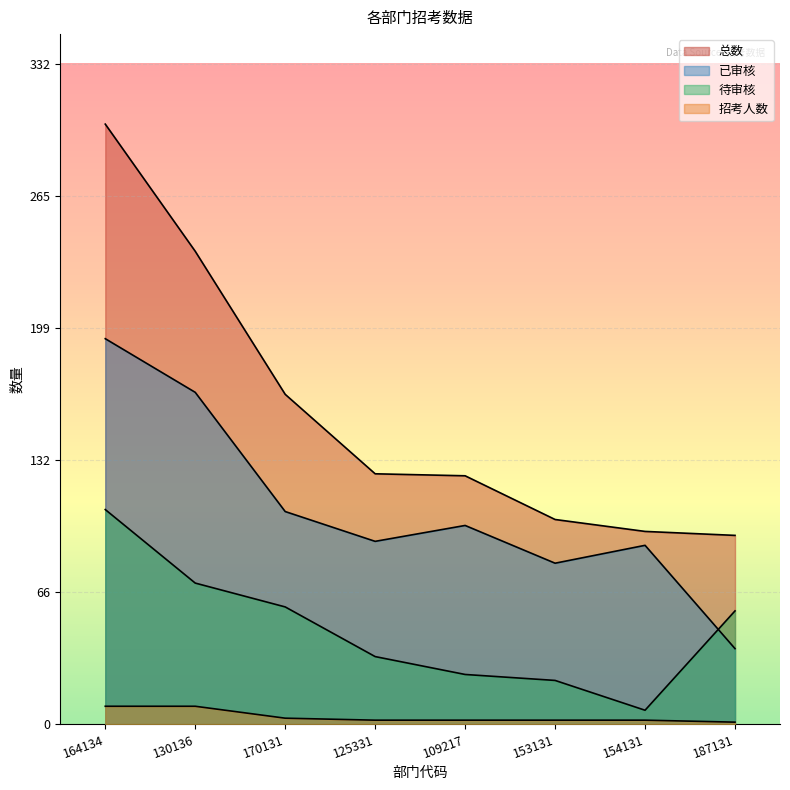

What is the label of the 3rd point from the left?

170131